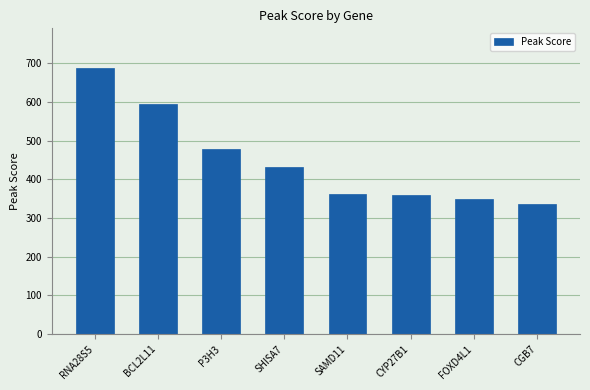

Which category has the lowest value across all series?

CGB7